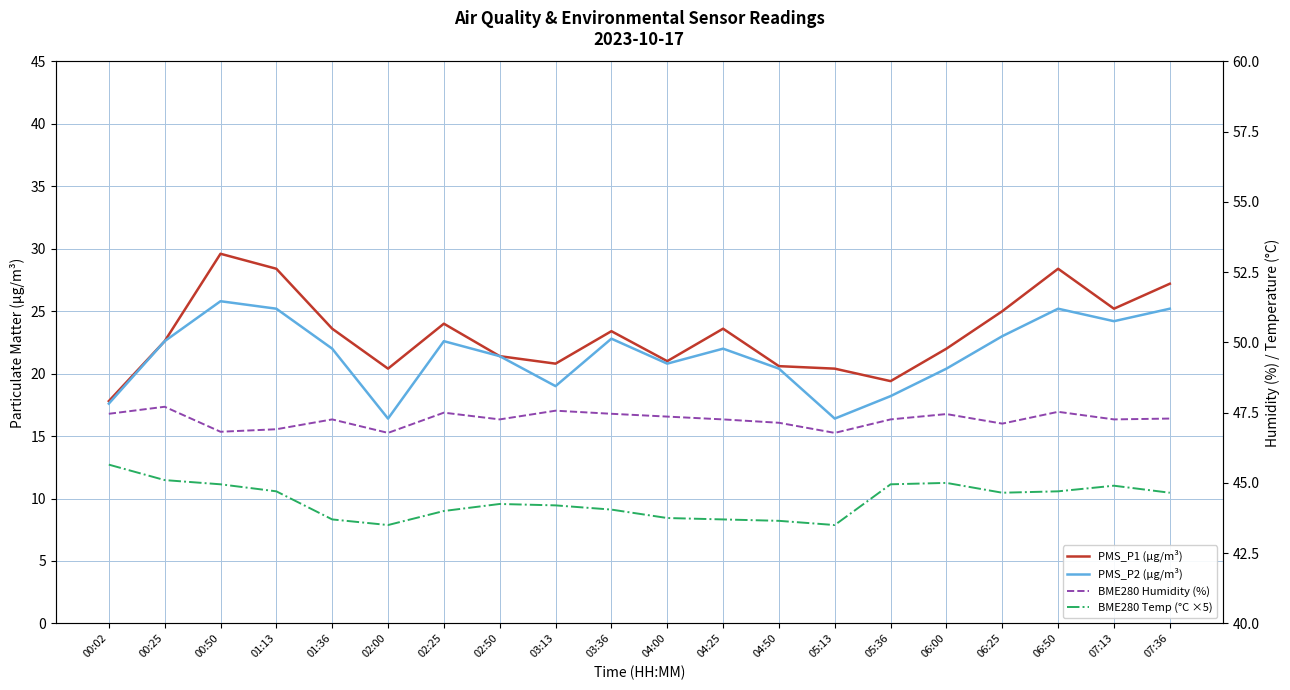

True or false: BME280 Humidity (%) and BME280 Temp (°C ×5) intersect in this chart.

False